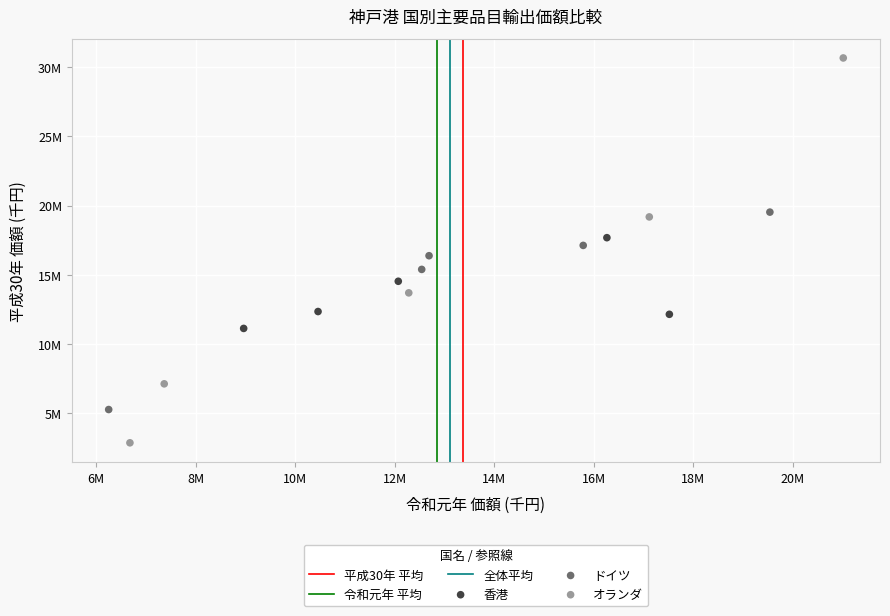

Which series has the widest spread of Y values?

オランダ